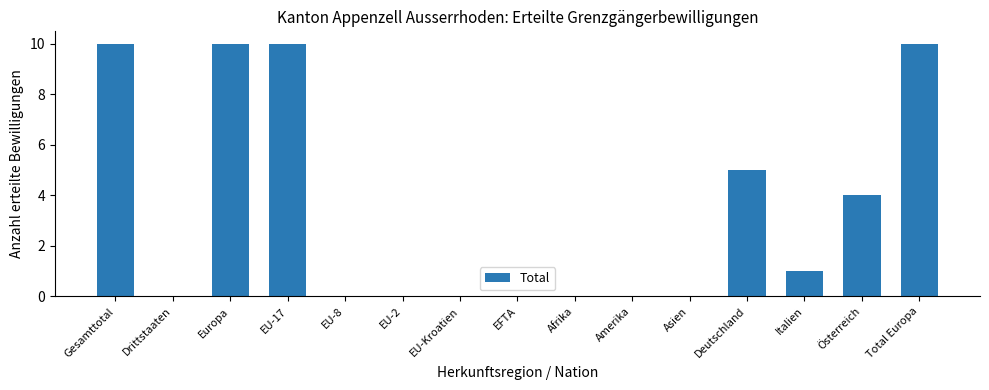

What is the greatest value displayed?

10